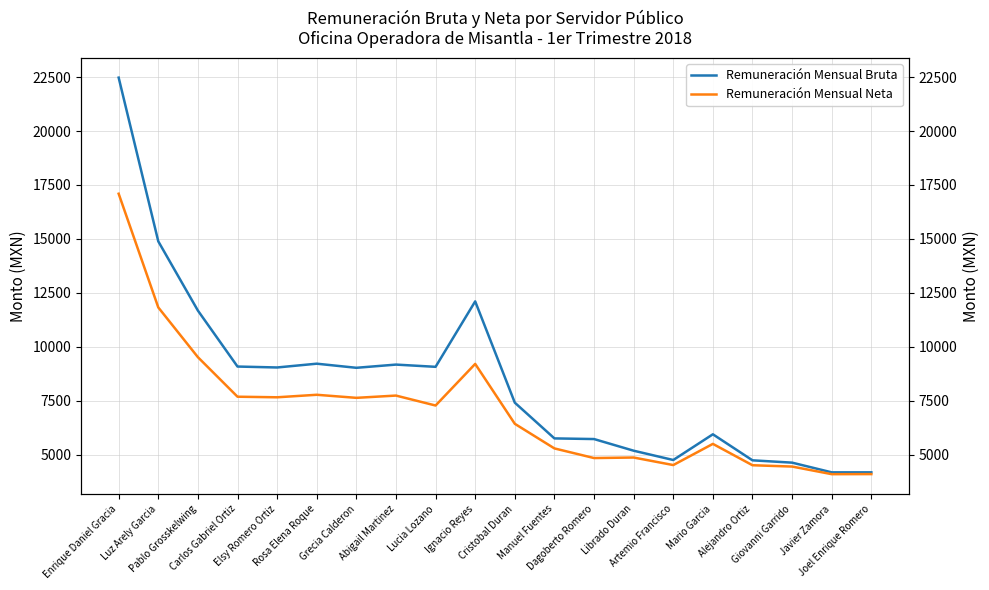

What is the value of the Remuneración Mensual Neta point at the 18th from the left?

4459.7